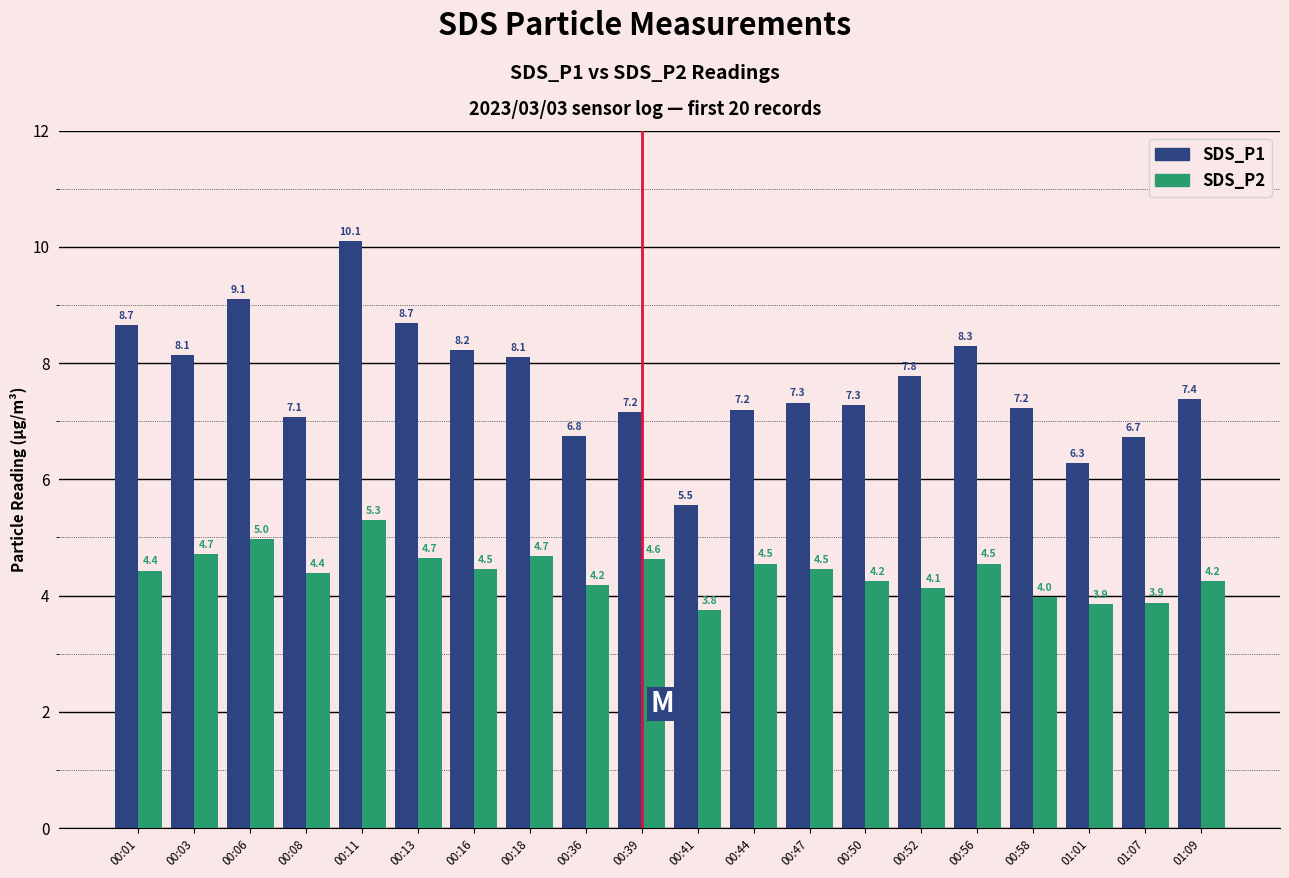

Which series has the widest spread of values?

SDS_P1